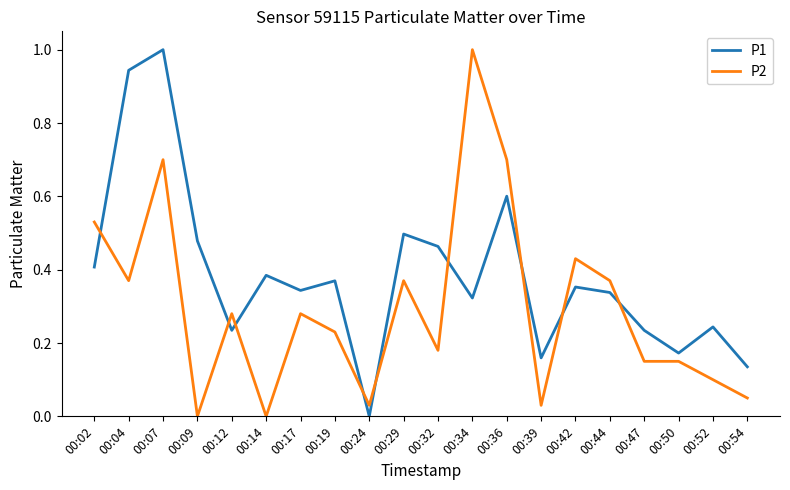

At 00:19, list the series in order from largest to smallest.

P1, P2